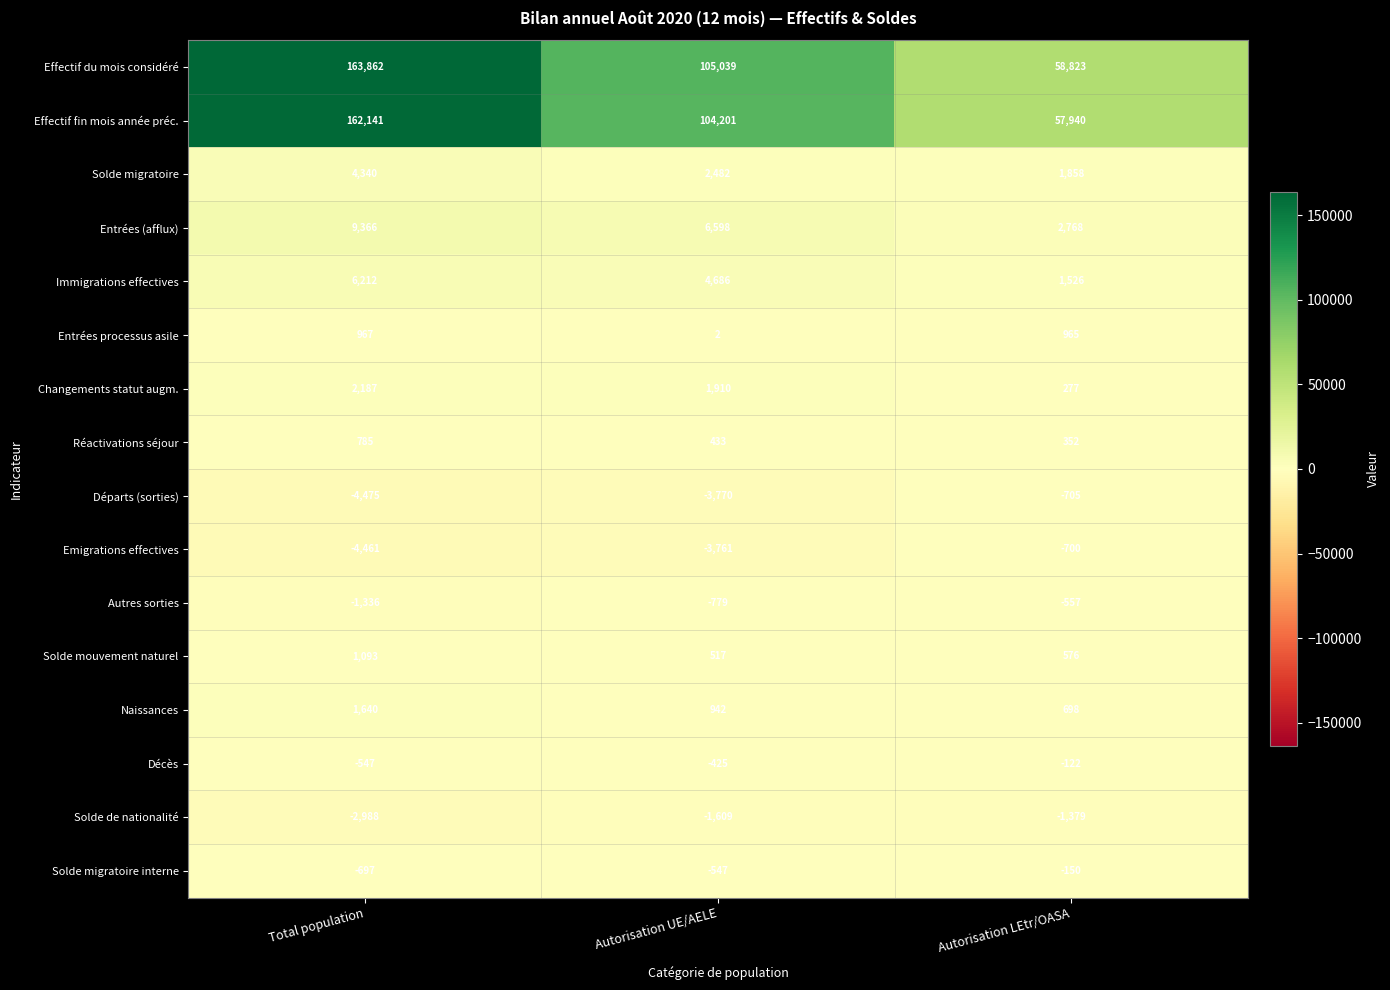

Count the Emigrations effectives values in the range -4461 to -700.

3